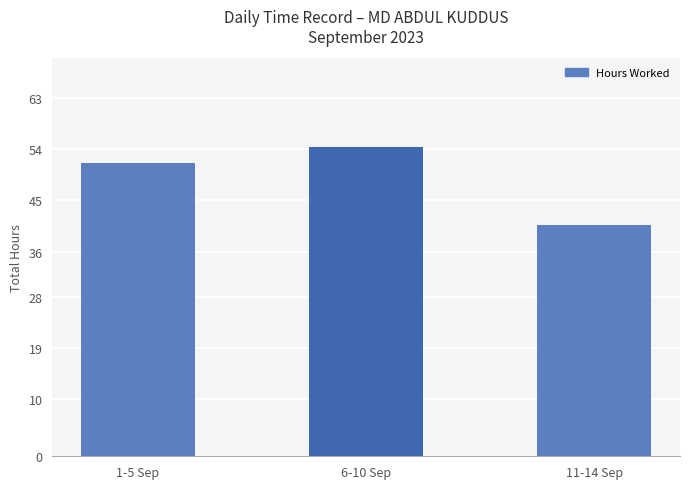

What is the maximum value shown in the chart?

54.4